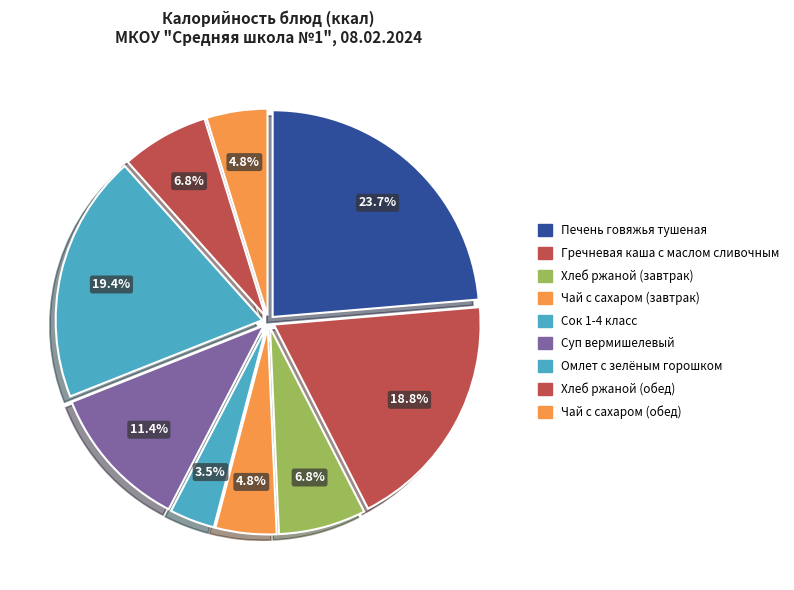

To the nearest percent, what is the difference between the Гречневая каша с маслом сливочным and Печень говяжья тушеная slice percentages?

5%